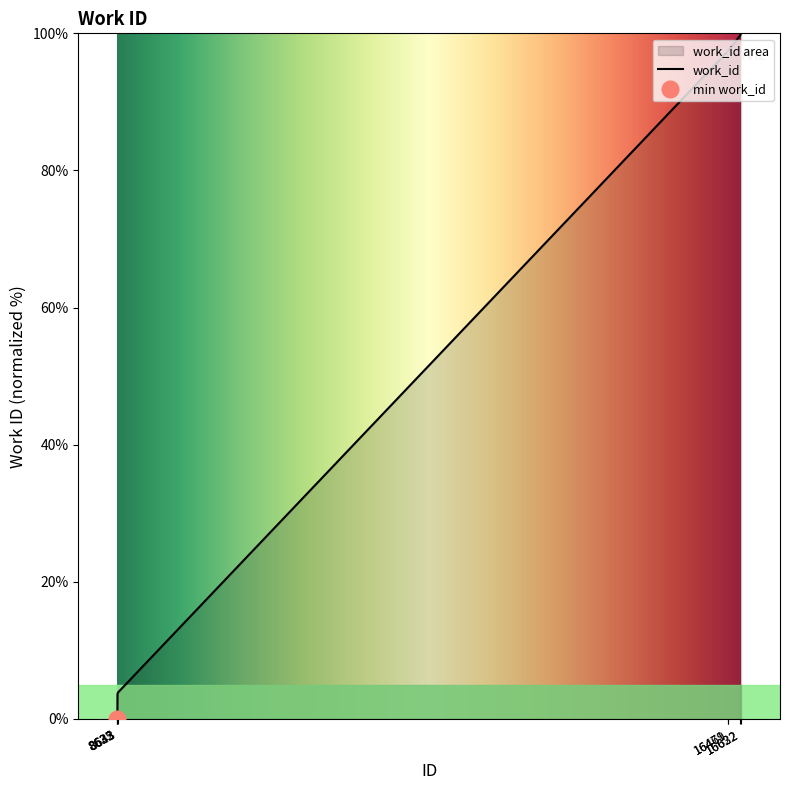

True or false: the data has more than 2 interior local peaks.

False